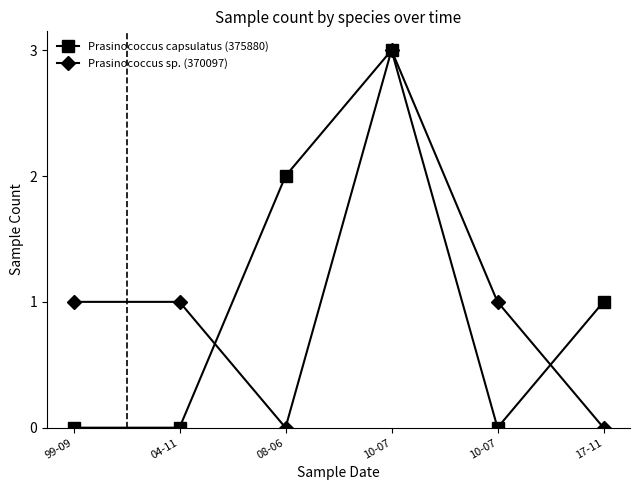

How many lines are shown in the chart?

2